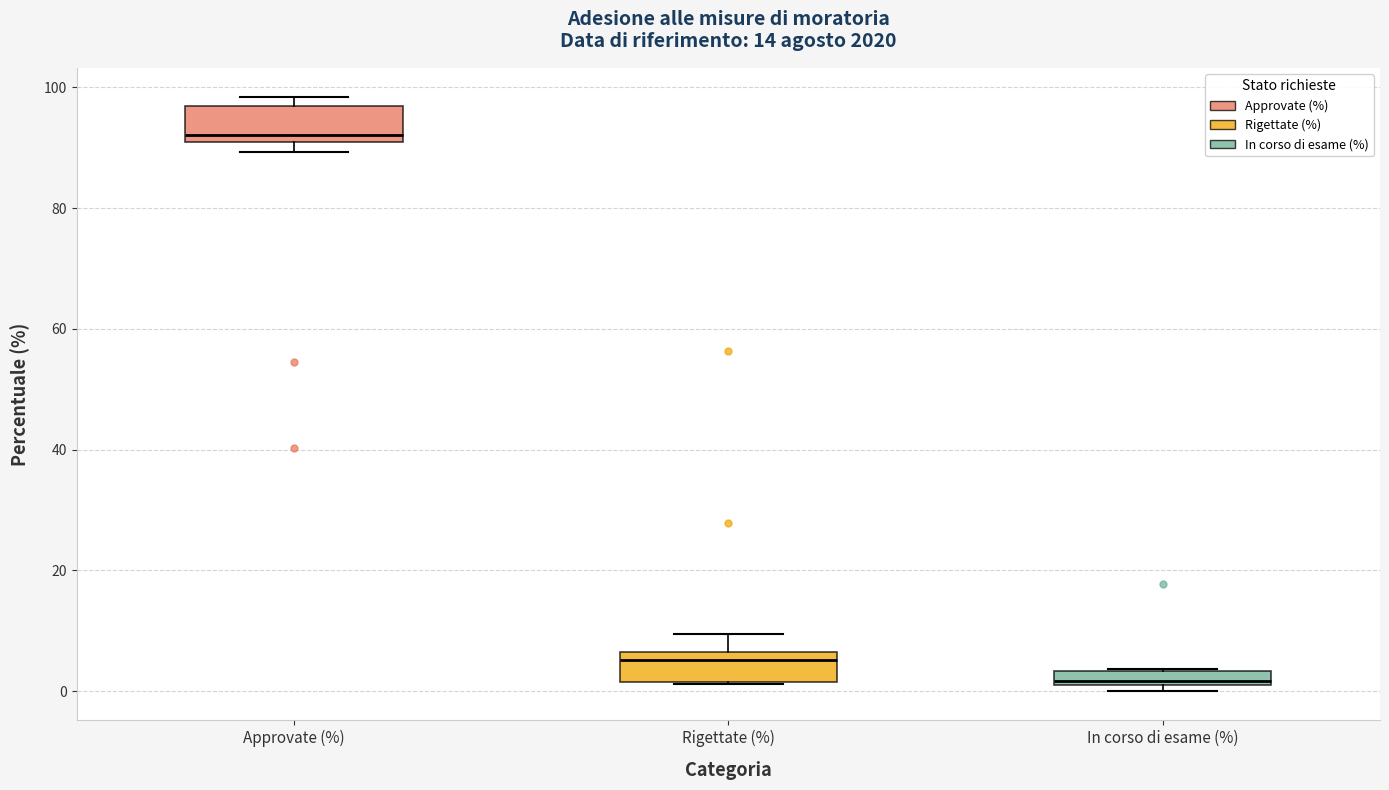

Where is the lower edge of the box for In corso di esame (%) on the y-axis? The values are not printed on the chart, so give them approximately, as read against the axis.

2